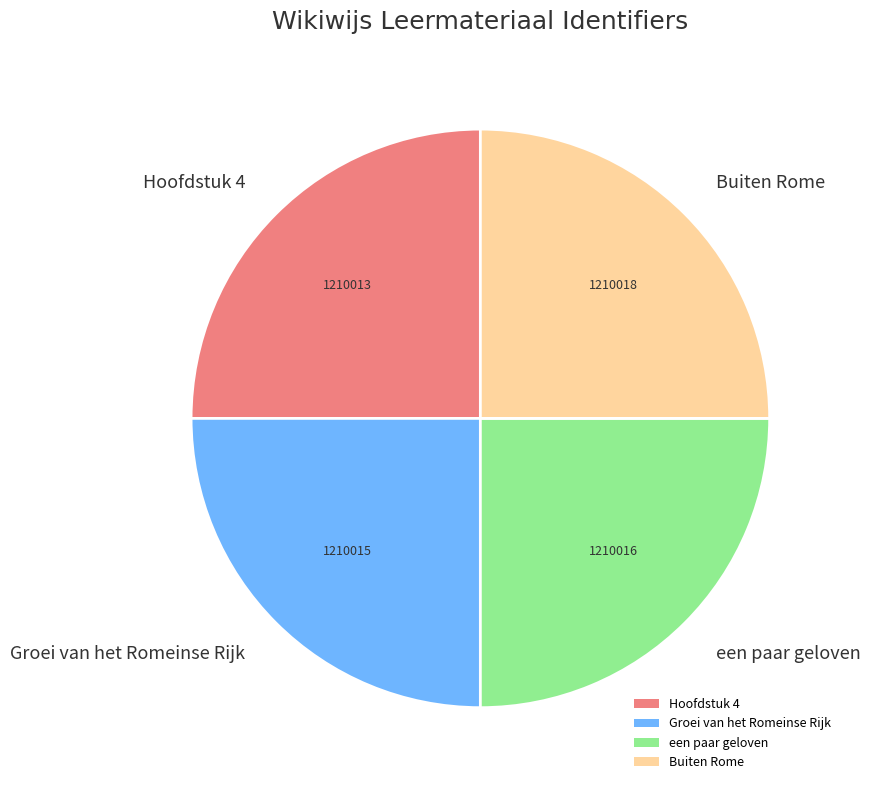

How many slices are in this pie chart?

4